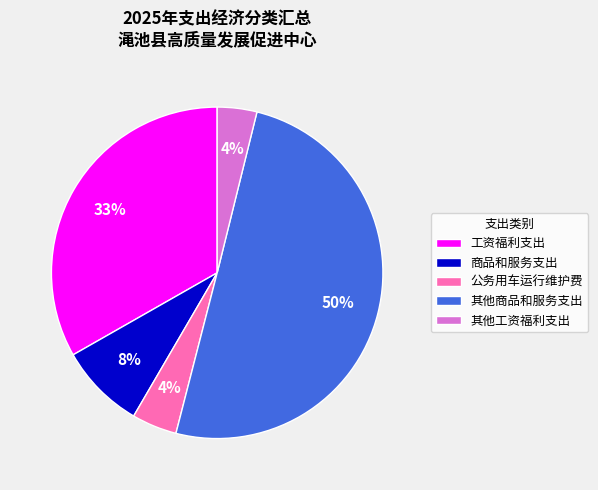

Between 商品和服务支出 and 工资福利支出, which is larger?

工资福利支出